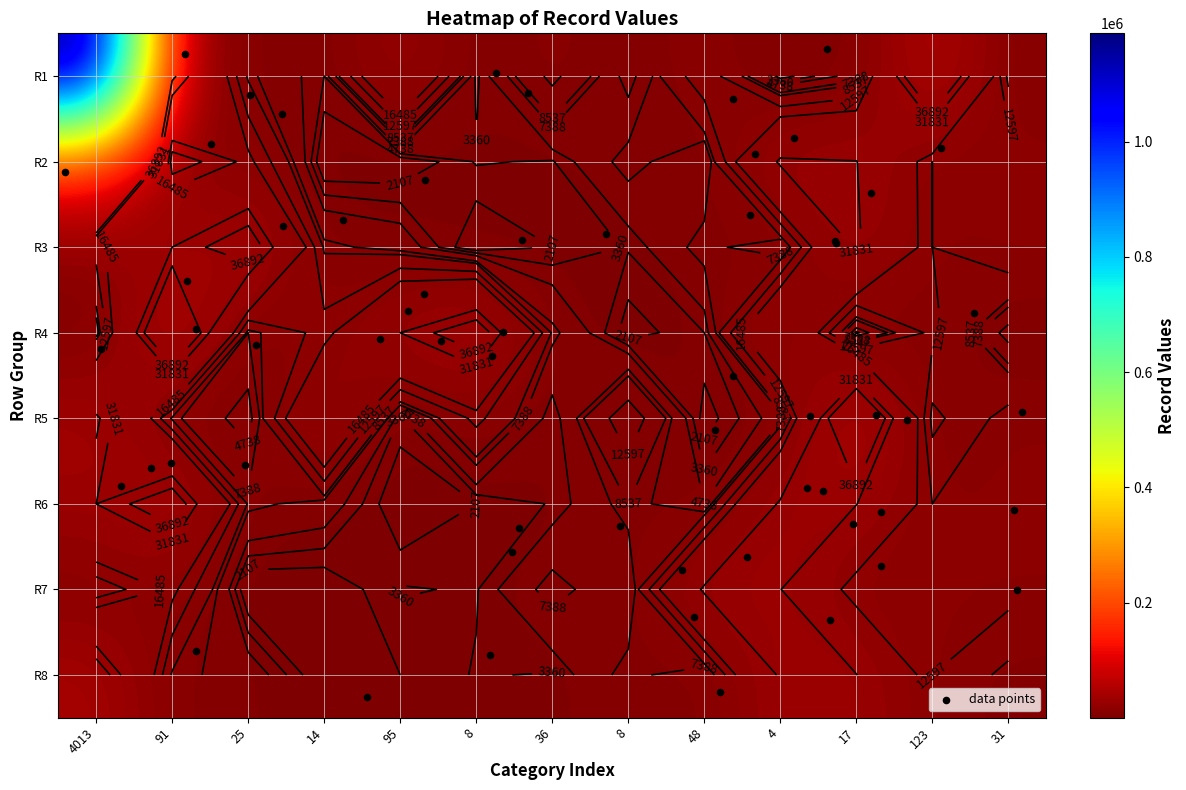

Rank the series at 31 from highest to lowest value.

row2, row3, row6, row5, row7, row1, row8, row4